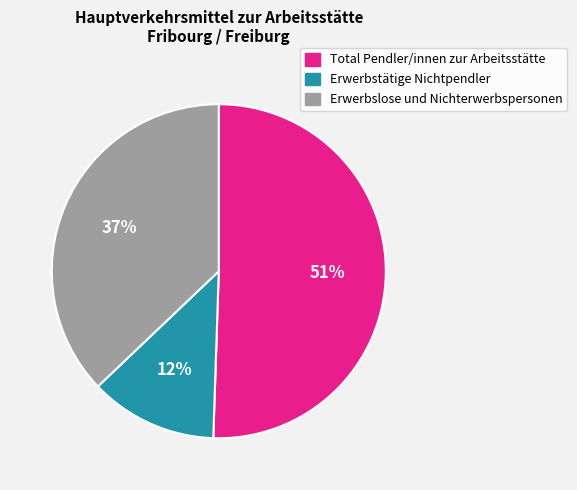

Which has a higher value, Erwerbstätige Nichtpendler or Erwerbslose und Nichterwerbspersonen?

Erwerbslose und Nichterwerbspersonen